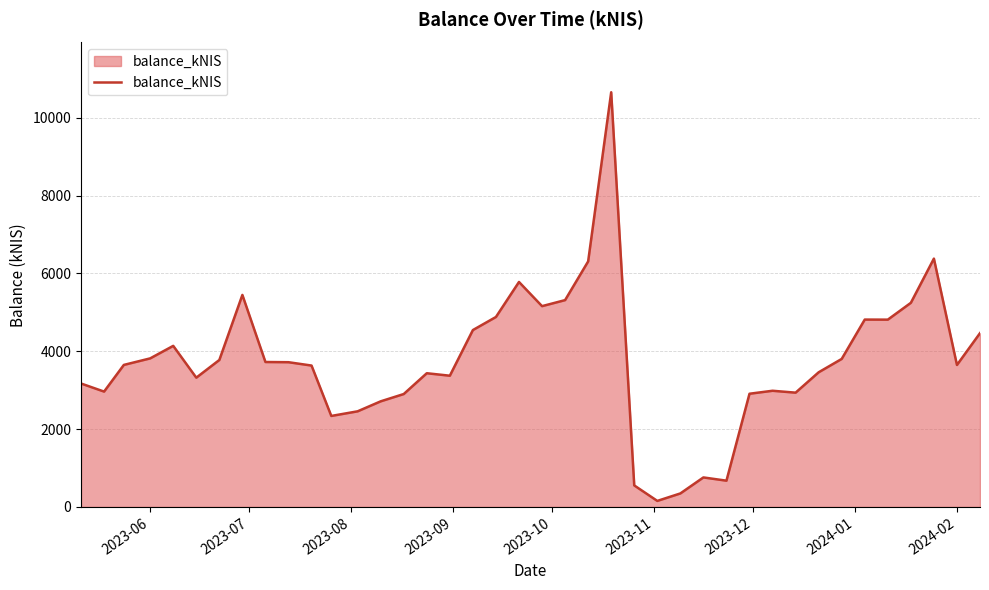

Does the chart have visible grid lines?

Yes